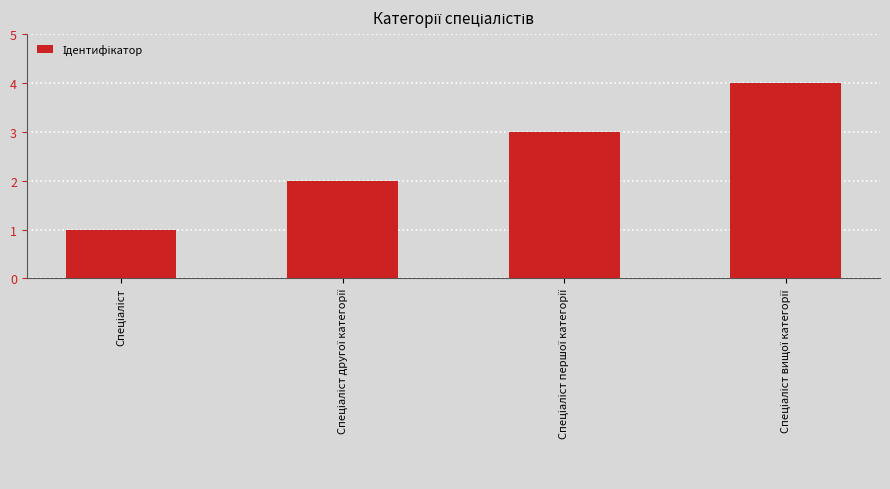

What is the greatest value displayed?

4